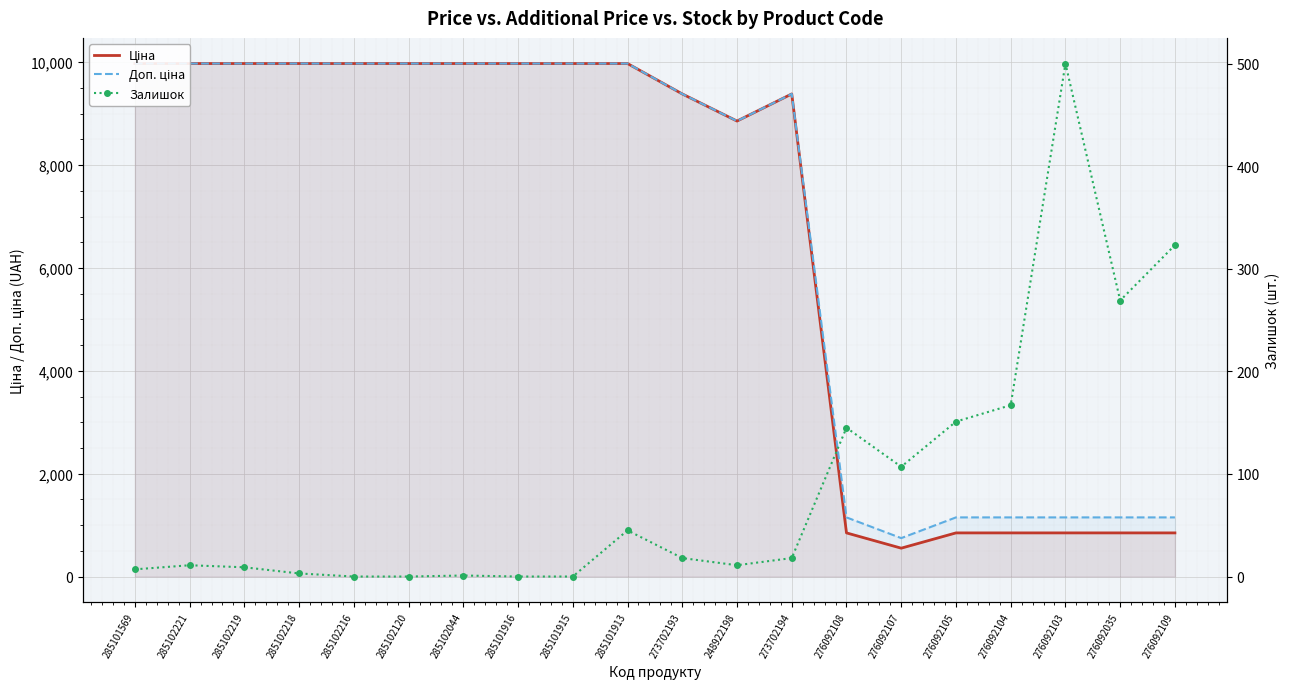

What is the difference between the highest and lowest values at 285102218?

9972.0